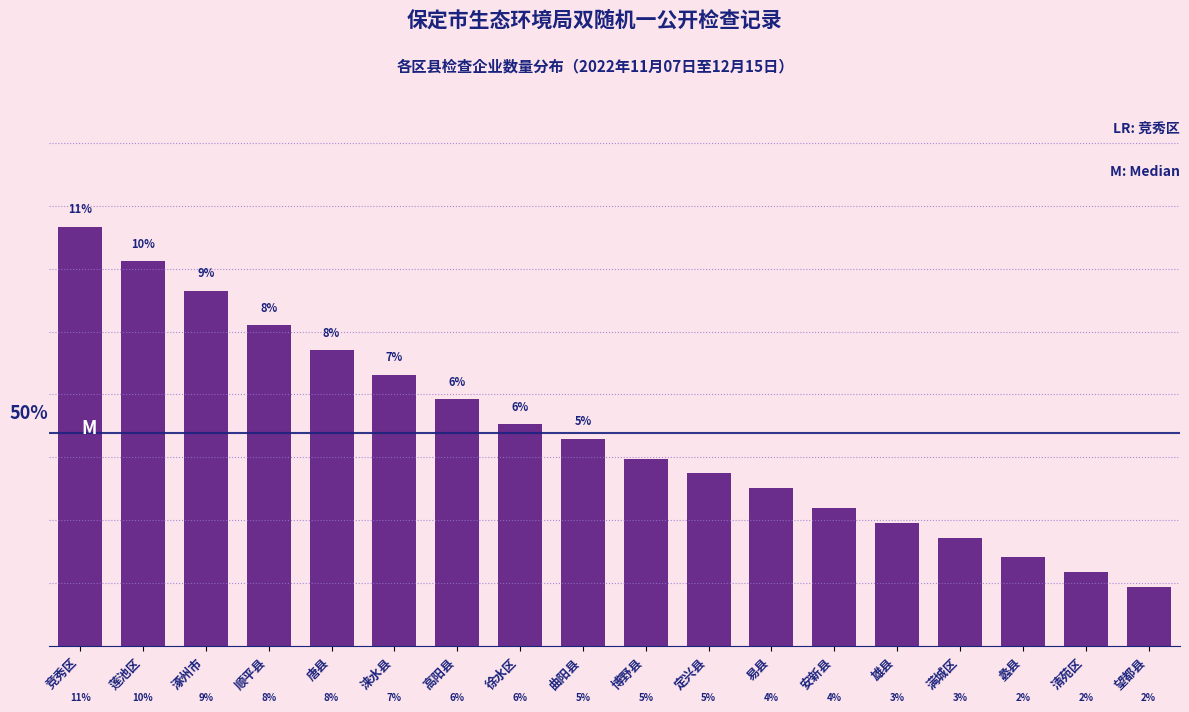

Are the bars horizontal?

No